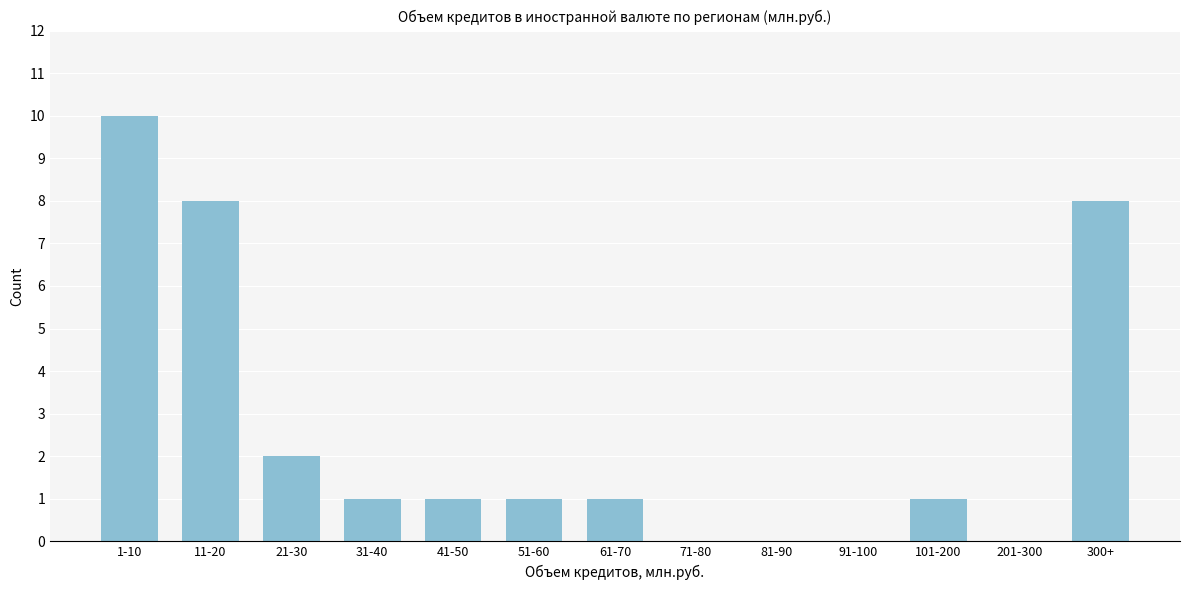

Reading left to right, extract all data points from this chart.

1-10=10	11-20=8	21-30=2	31-40=1	41-50=1	51-60=1	61-70=1	71-80=0	81-90=0	91-100=0	101-200=1	201-300=0	300+=8